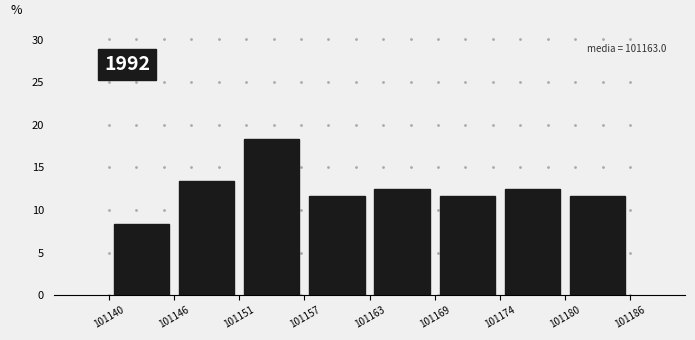

Over which range of the x-axis is the bar tallest?

101151 to 101157